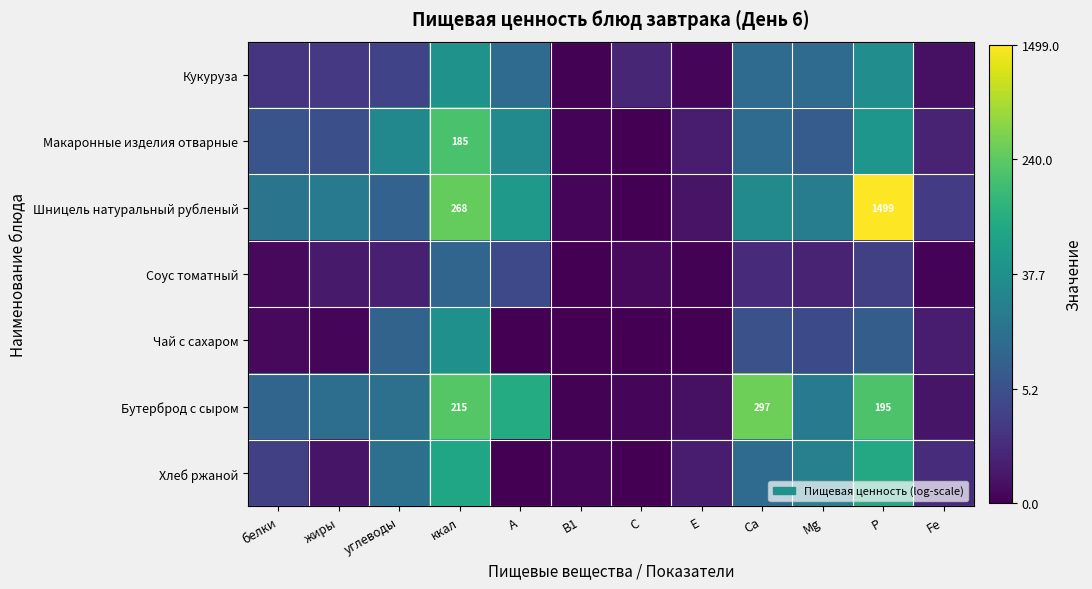

Which category has the lowest value across all series?

С